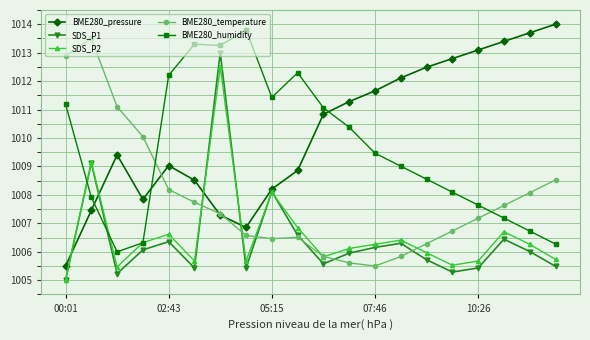

What is the minimum value for BME280_humidity?

1006.0